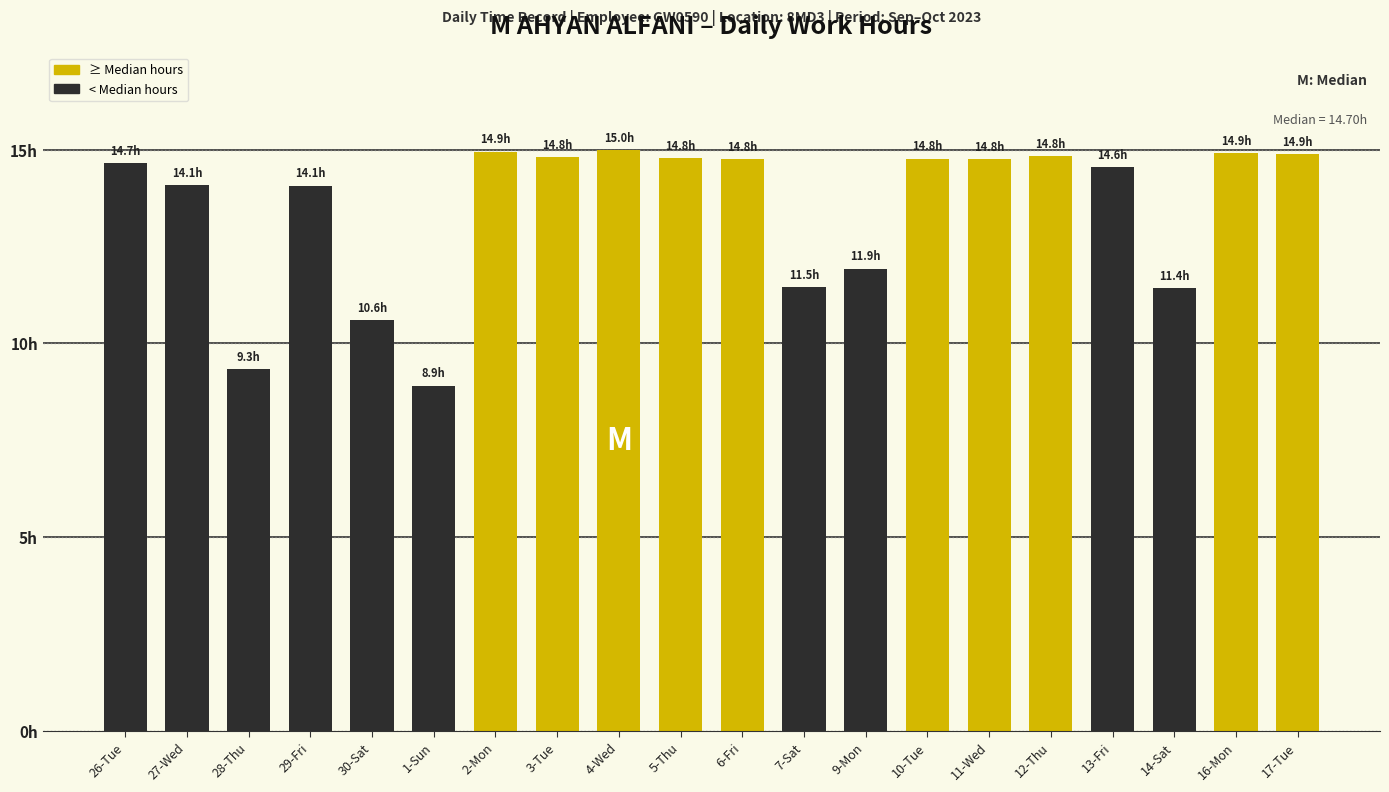

Reading right to left, what are all the values shown in this chart?

17-Tue=14.9	16-Mon=14.9	14-Sat=11.4	13-Fri=14.6	12-Thu=14.8	11-Wed=14.8	10-Tue=14.8	9-Mon=11.9	7-Sat=11.5	6-Fri=14.8	5-Thu=14.8	4-Wed=15.0	3-Tue=14.8	2-Mon=14.9	1-Sun=8.9	30-Sat=10.6	29-Fri=14.1	28-Thu=9.3	27-Wed=14.1	26-Tue=14.7